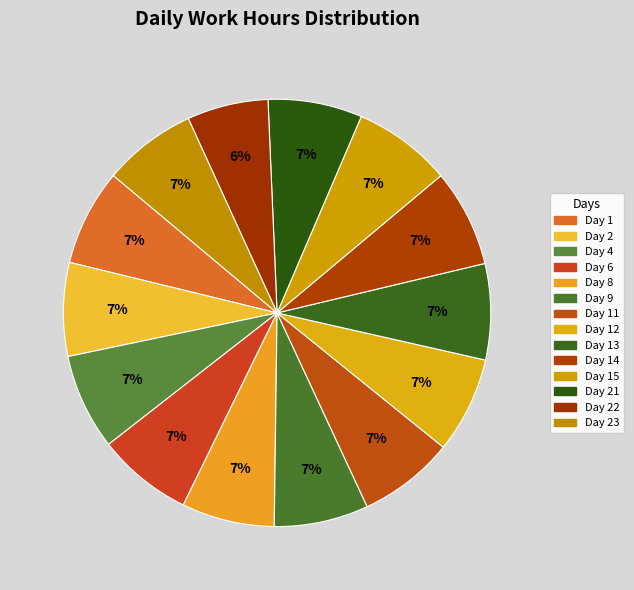

The Day 1 slice represents 2% of the pie. True or false?

False